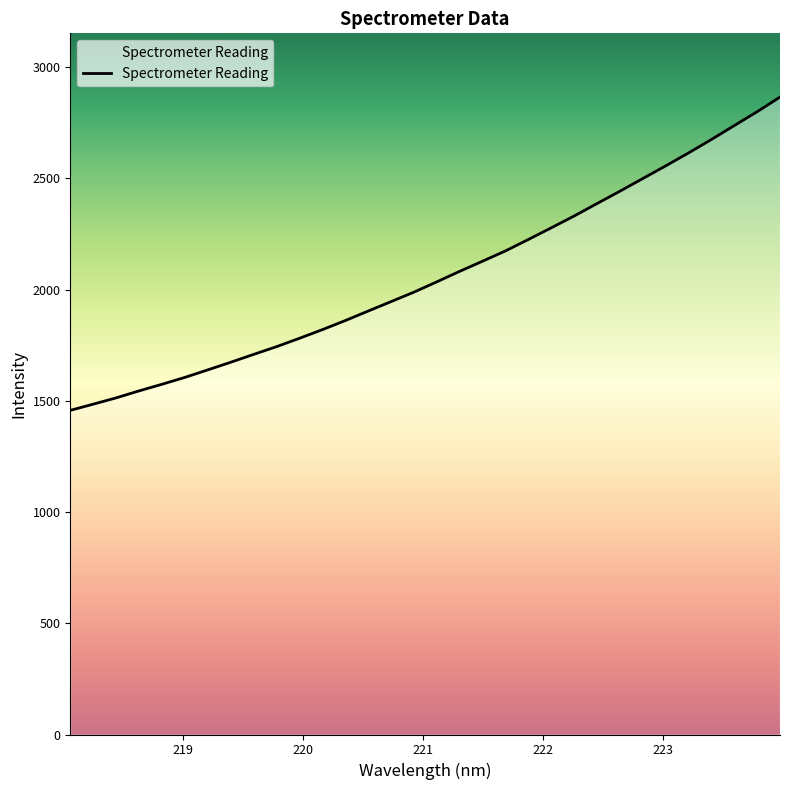

What is the smallest value displayed?

1457.4